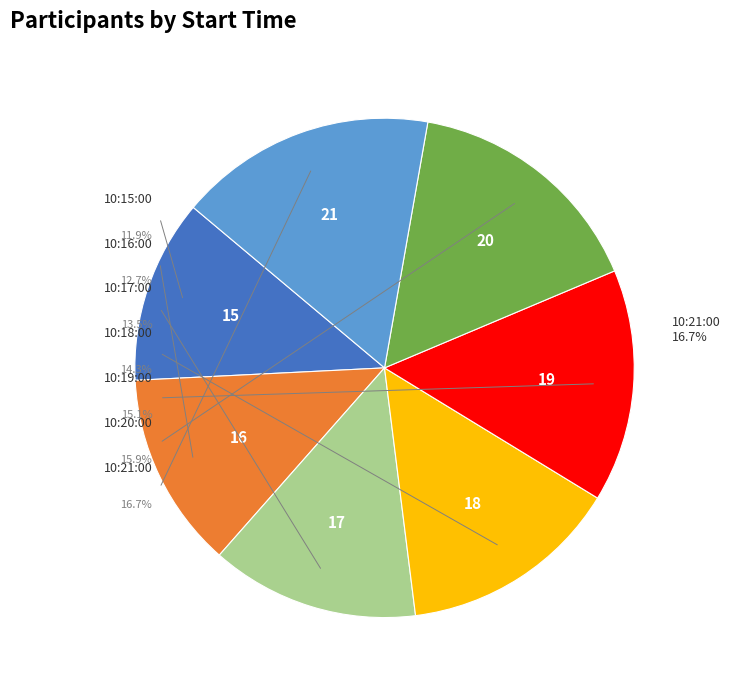

Do 10:18:00 and 10:17:00 together represent more than half of the pie?

No